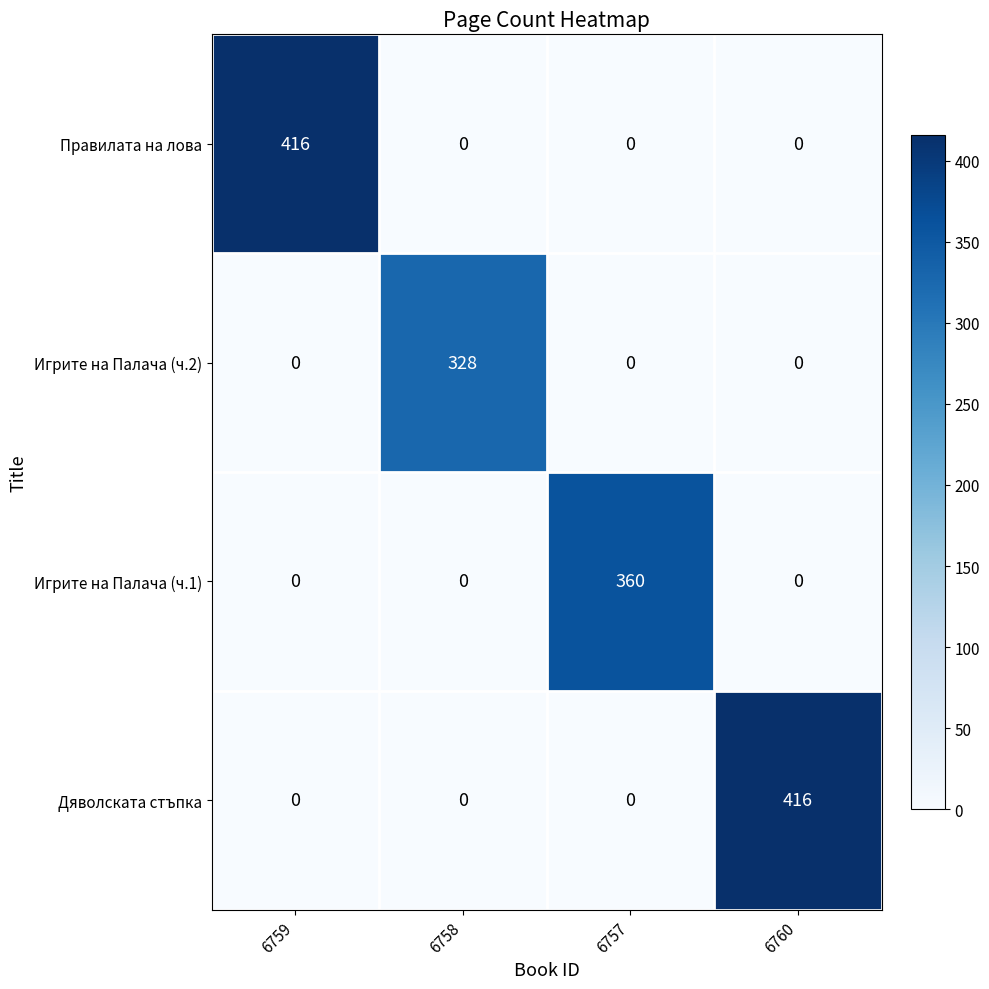

Count the Игрите на Палача (ч.2) values in the range 0 to 328.

4